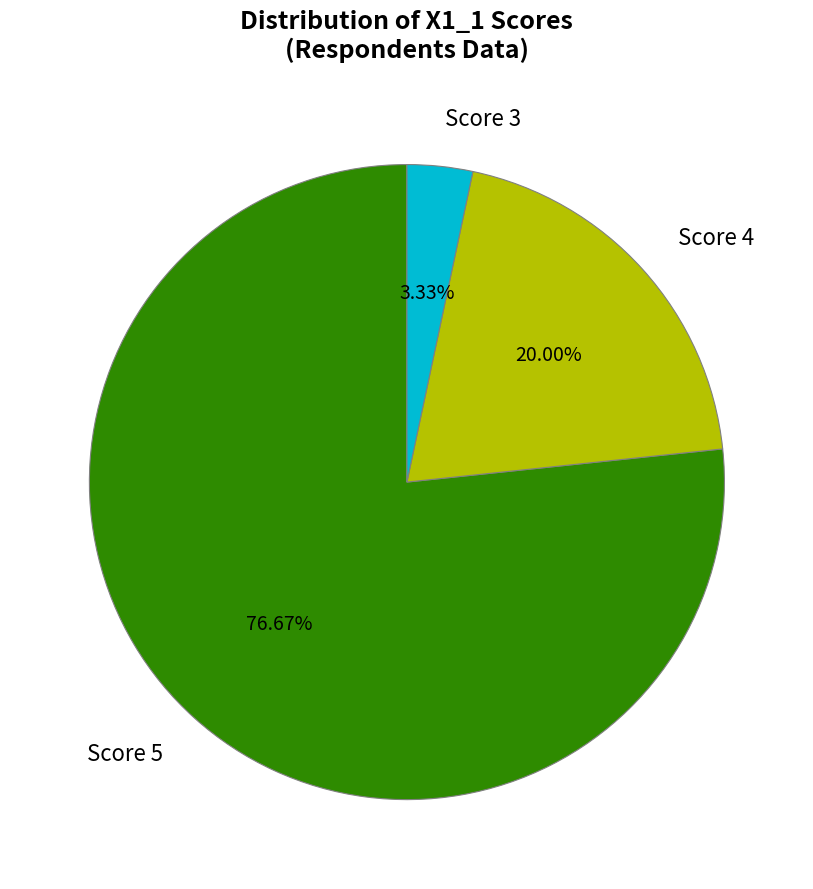

Does any single category account for the majority?

Yes